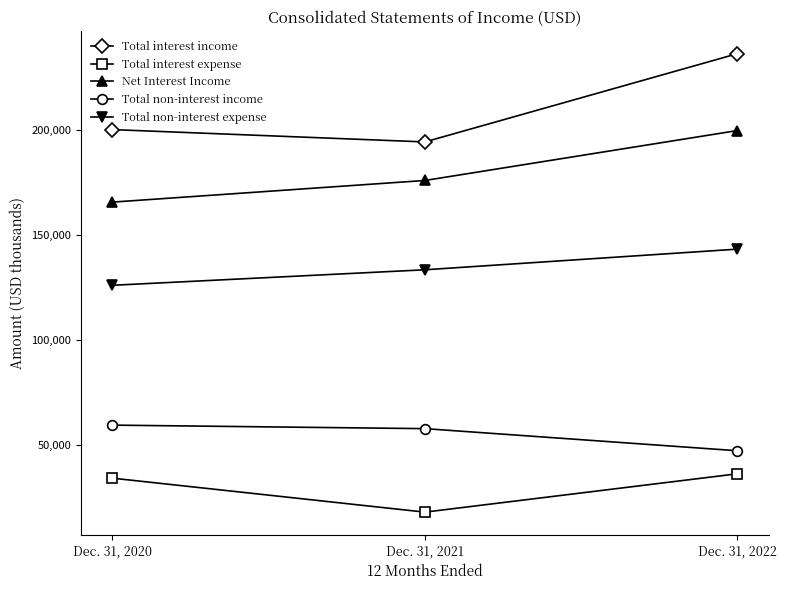

List the series in order of their peak value, highest first.

Total interest income, Net Interest Income, Total non-interest expense, Total non-interest income, Total interest expense